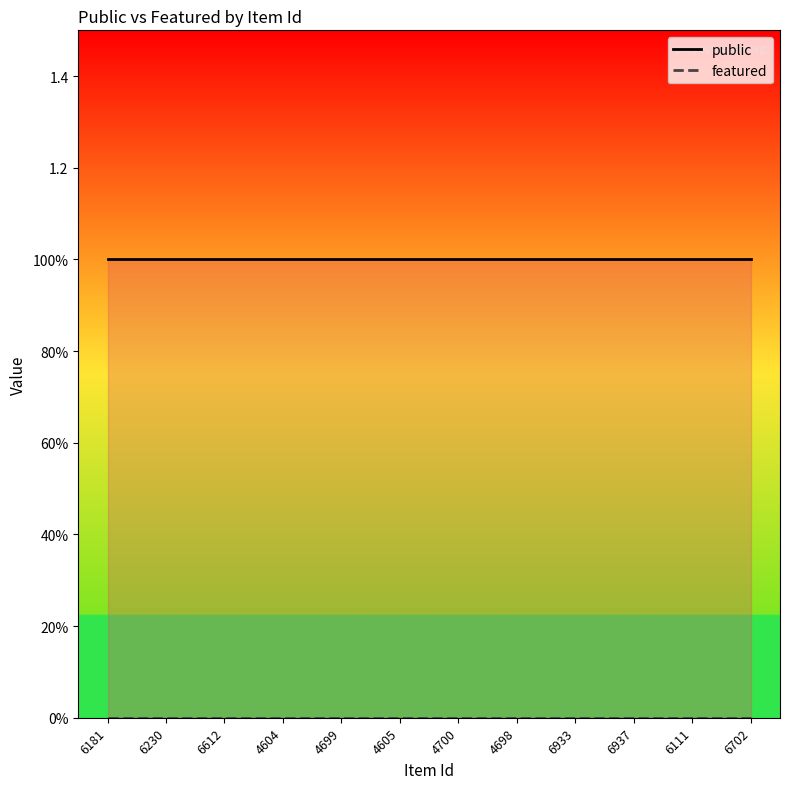

Which has a higher value, 4605 or 4700?

4605